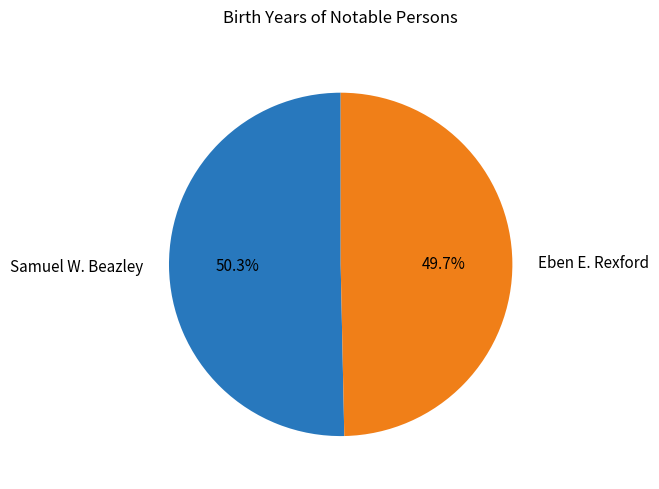

What is the largest slice in the pie chart?

Samuel W. Beazley